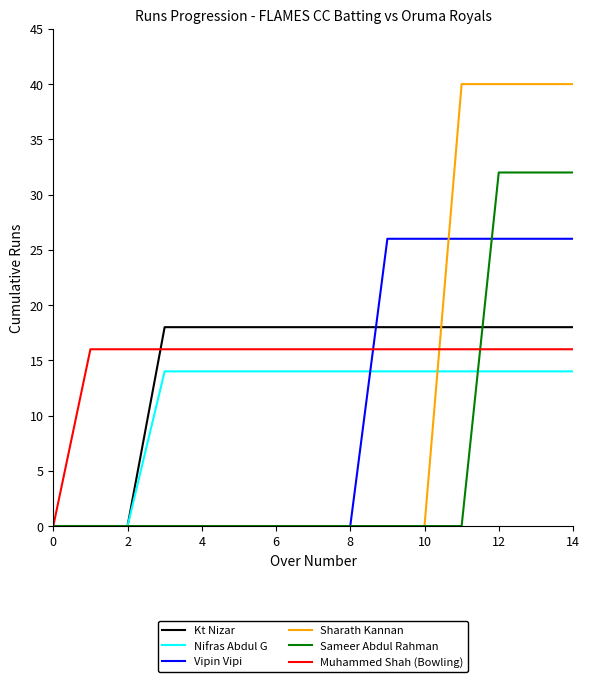

How many Sharath Kannan values are between 0 and 40?

15